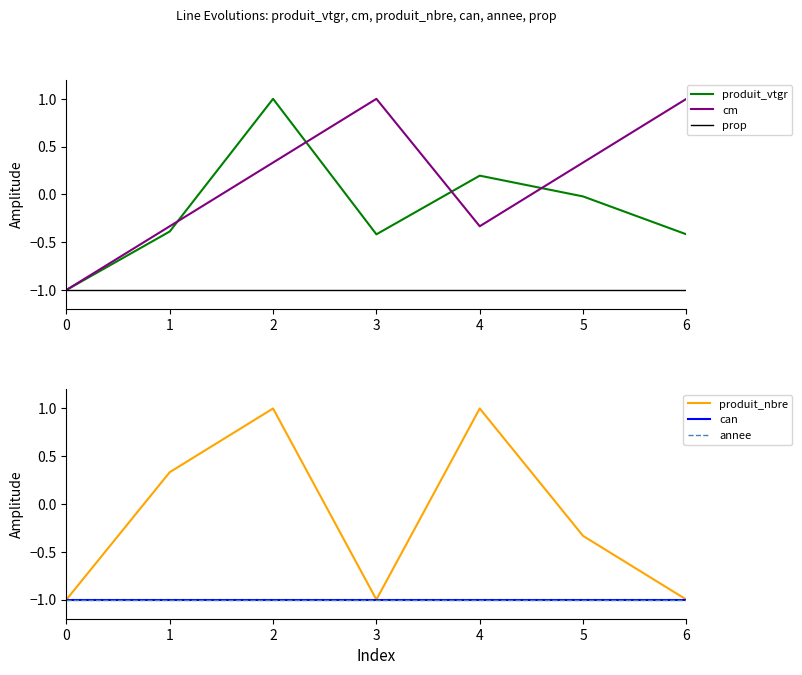

Does the chart display data point markers on the line(s)?

No